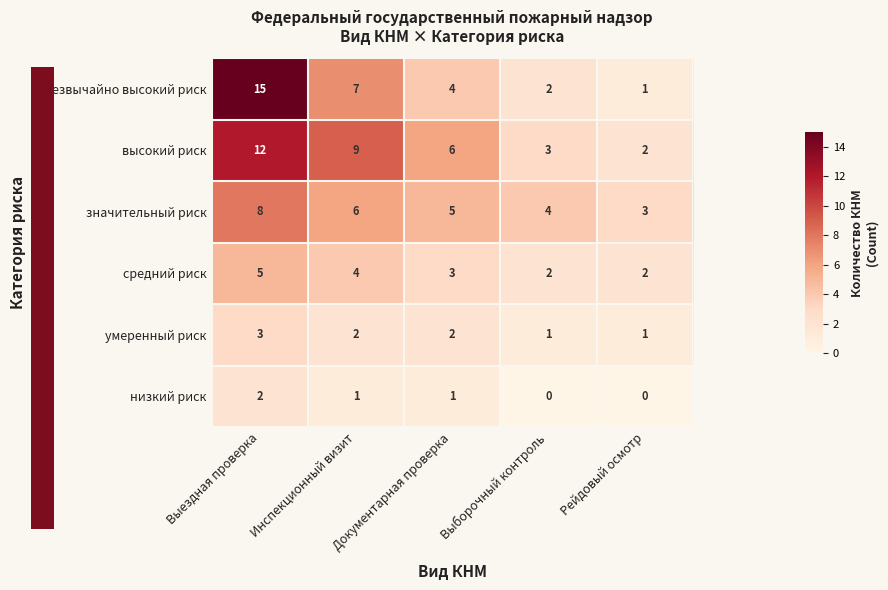

Count the средний риск values in the range 2 to 4.

4